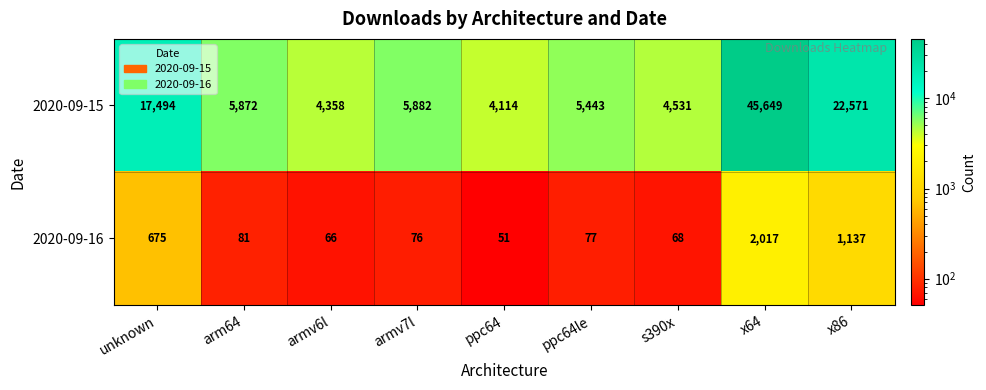

Which series has the widest spread of values?

2020-09-15